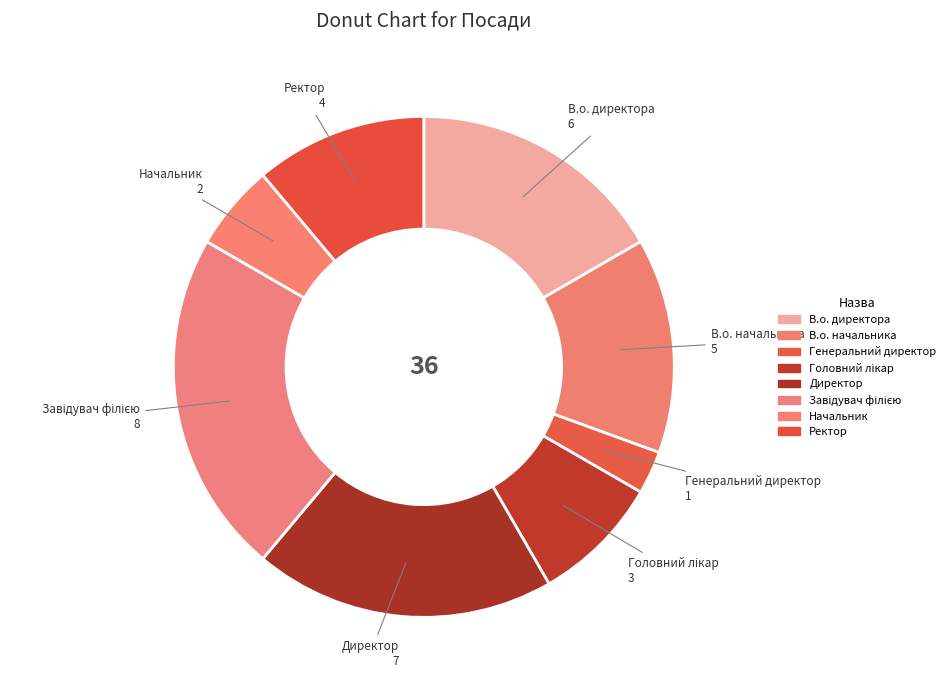

Combined, do В.о. начальника and Начальник account for over 50%?

No